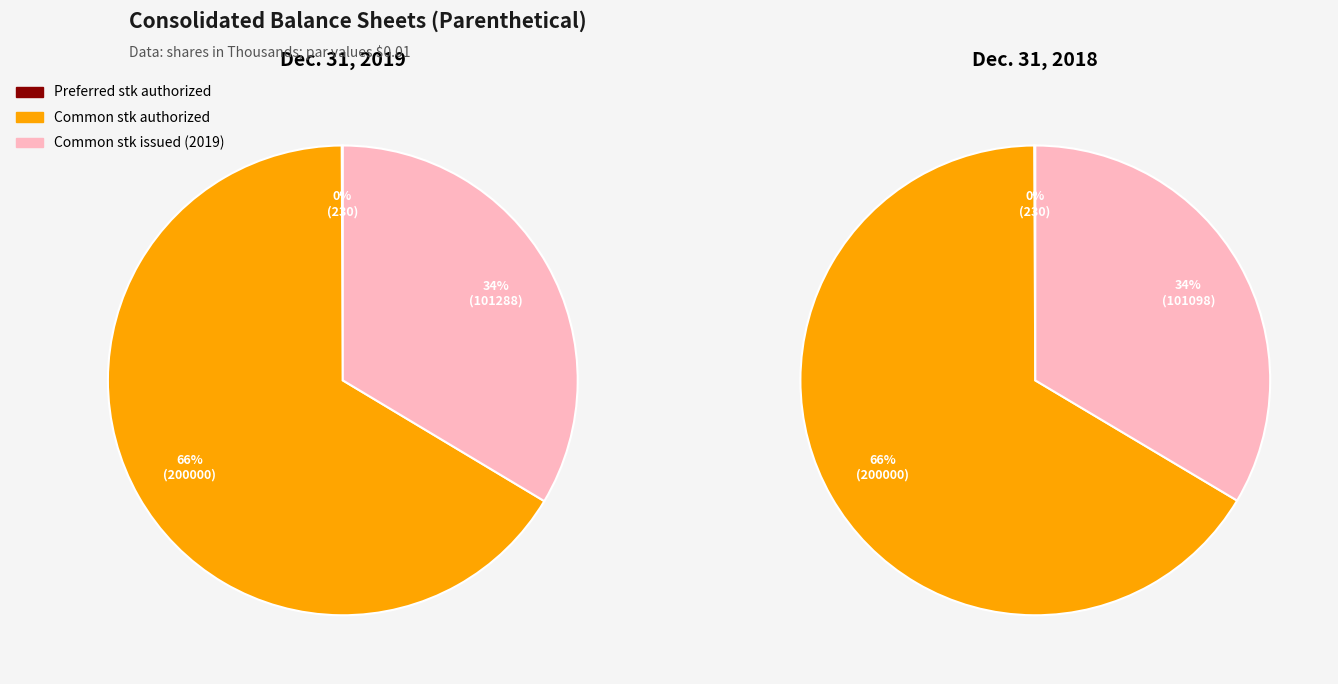

Between Preferred stock shares authorized and Common stock shares authorized, which is larger?

Common stock shares authorized